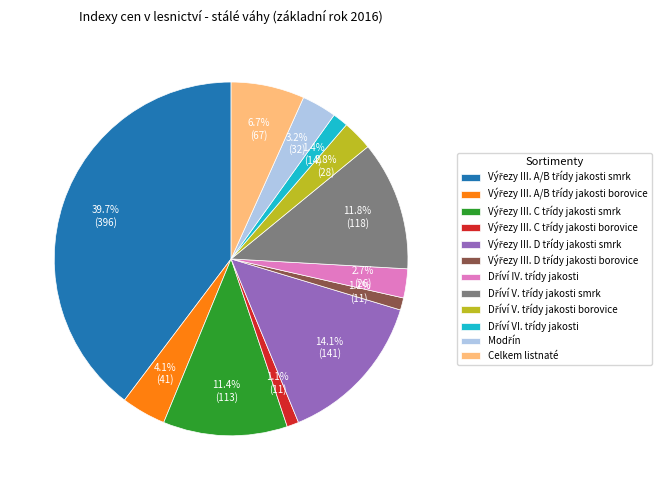

How many segments does this pie chart have?

12